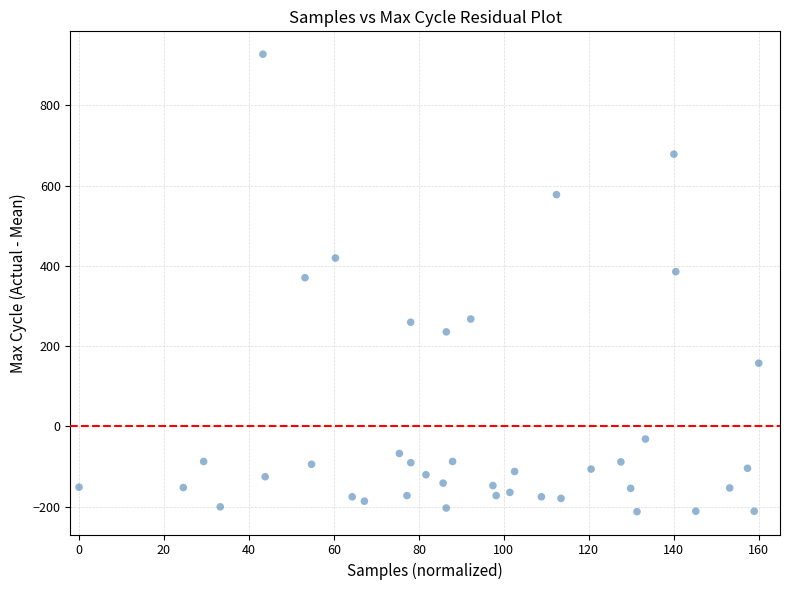

What Y value in the scatter plot is closest to 357?

370.6